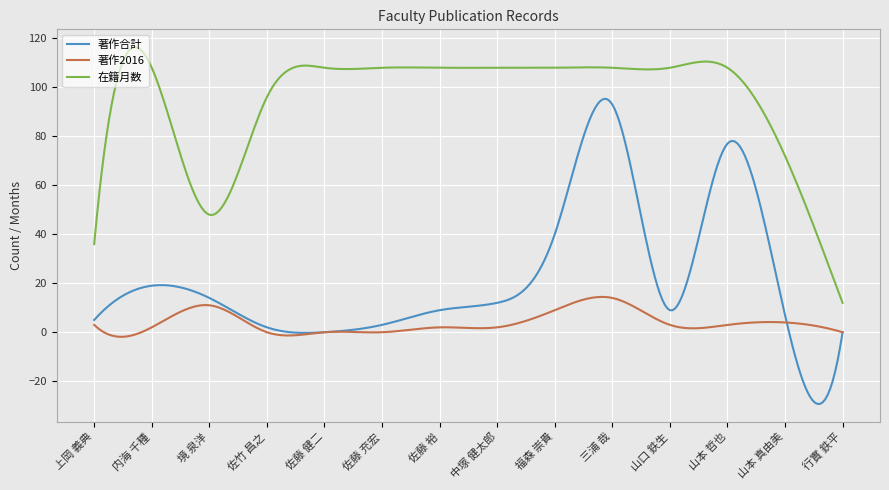

What is the difference between the maximum and minimum values in the 著作2016 series?

16.3